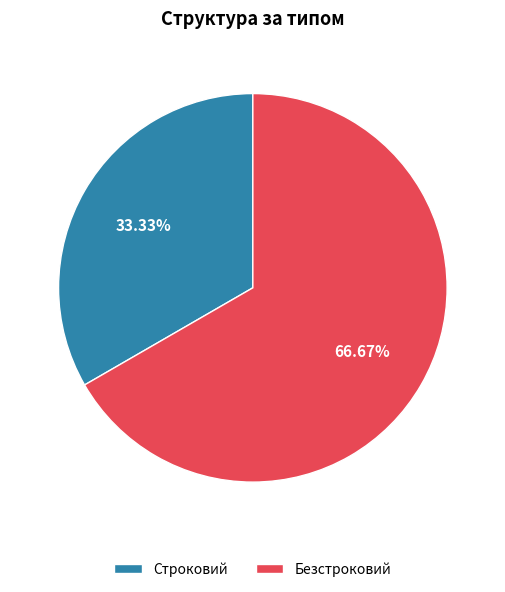

What portion of the pie excludes Безстроковий?

33.3%